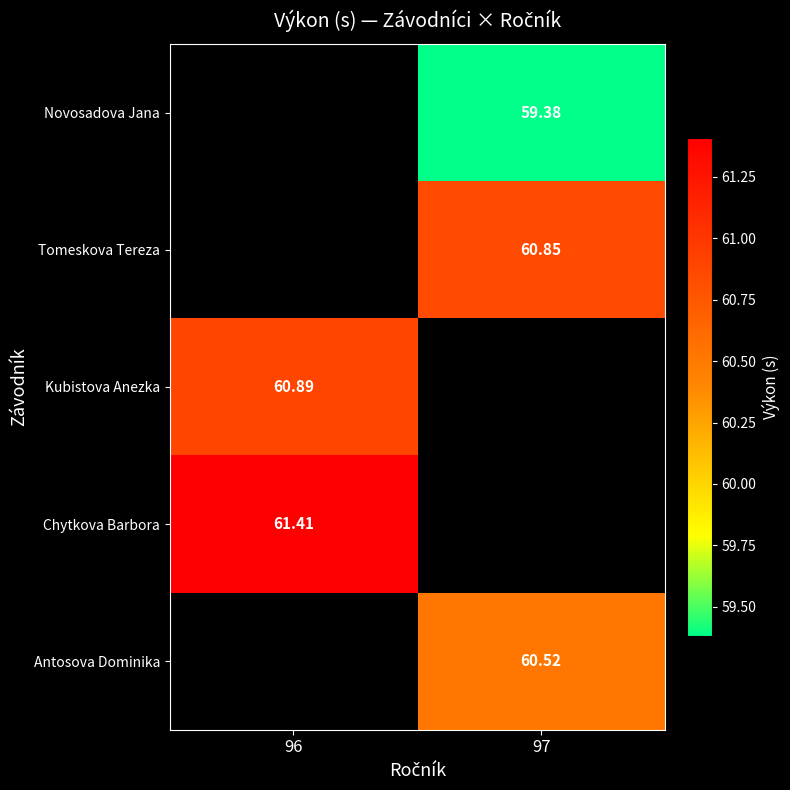

Is the value of Chytkova Barbora at 96 greater than the value of Novosadova Jana at 97?

Yes